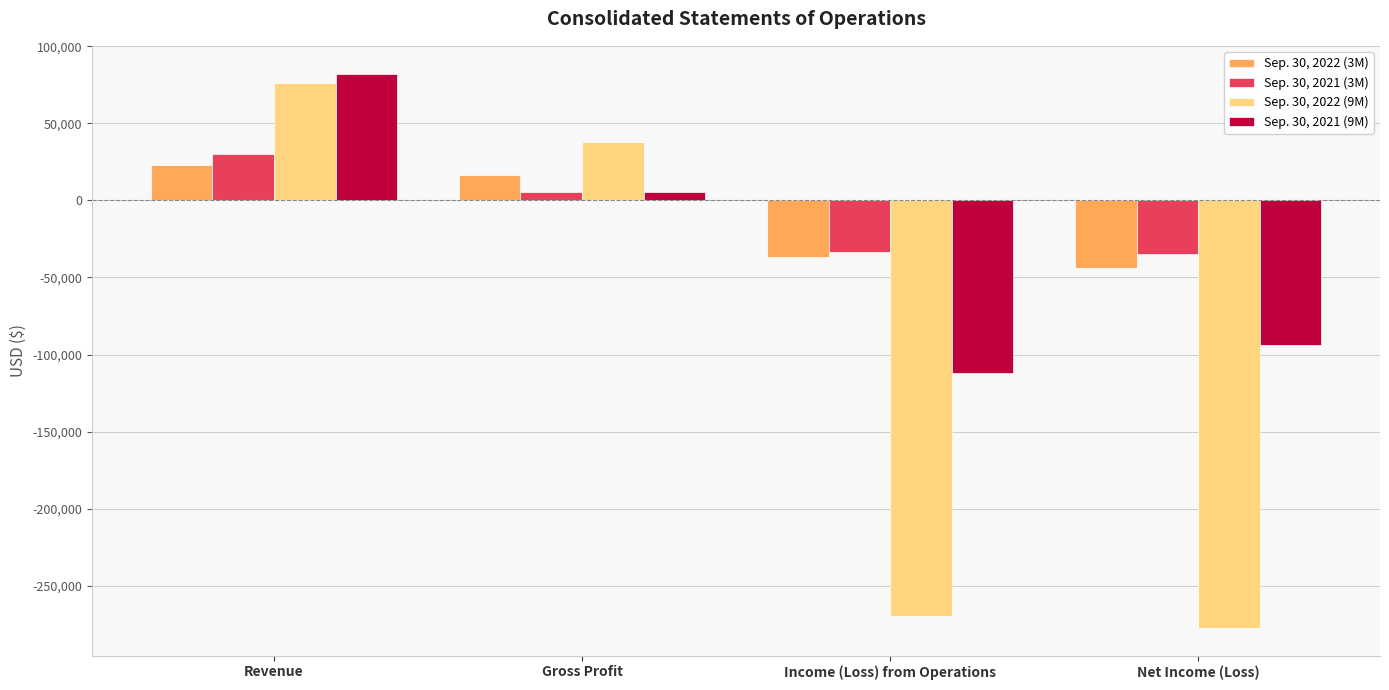

True or false: Sep. 30, 2022 (9M) has a value of -482210 at Income (Loss) from Operations.

False